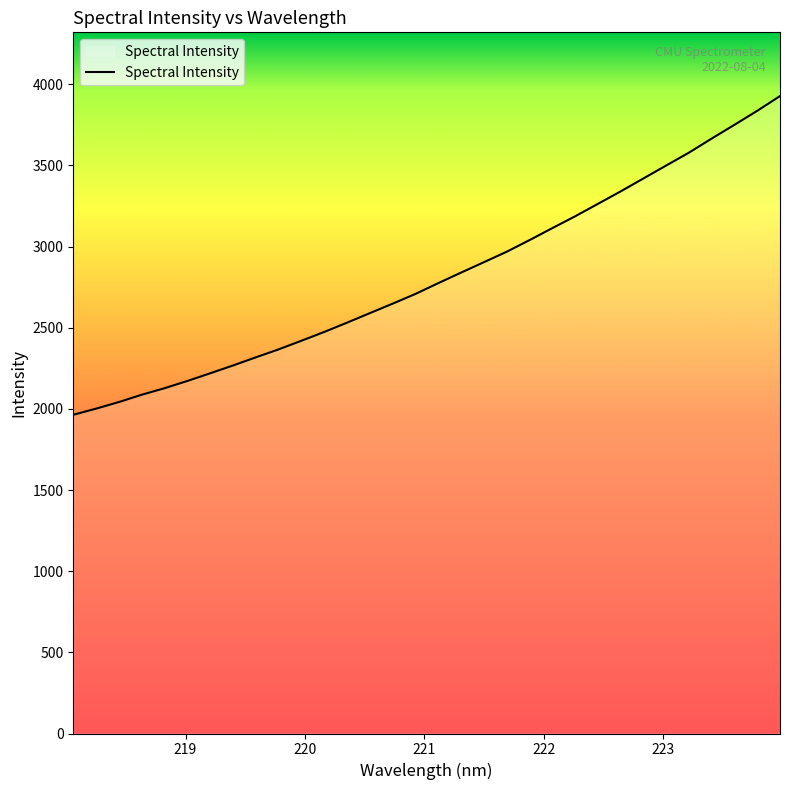

What is the difference between the maximum and minimum values?

1963.6